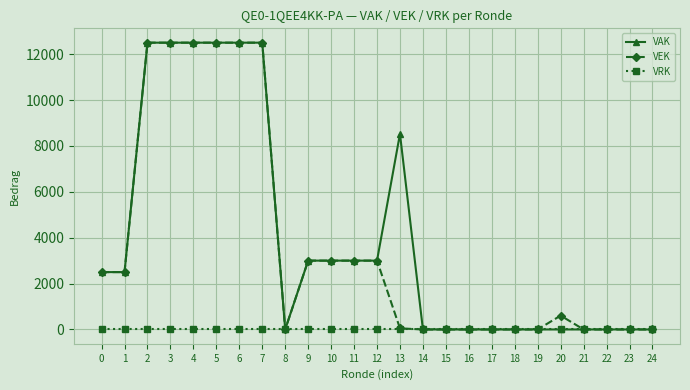

What are all the series names shown in the legend?

VAK, VEK, VRK